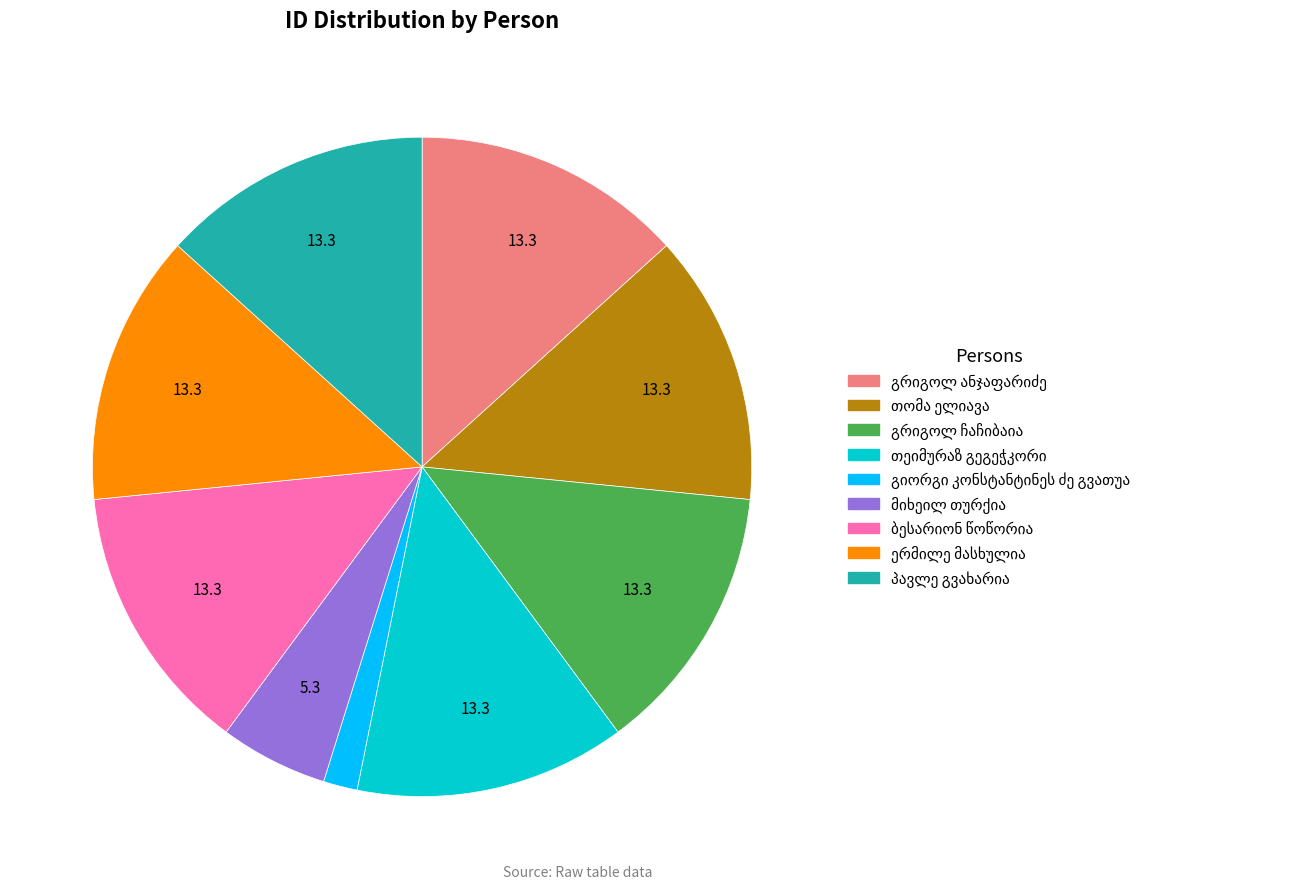

Is there any slice that represents more than half of the pie?

No